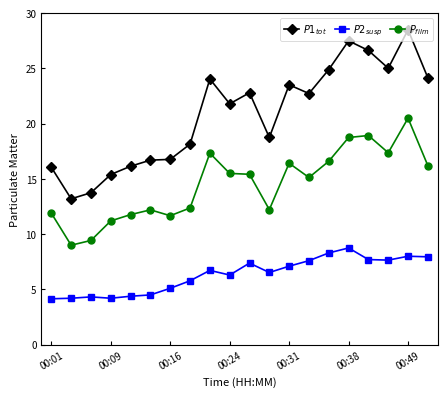

How many data points in $P2_{susp}$ are less than 6?

8